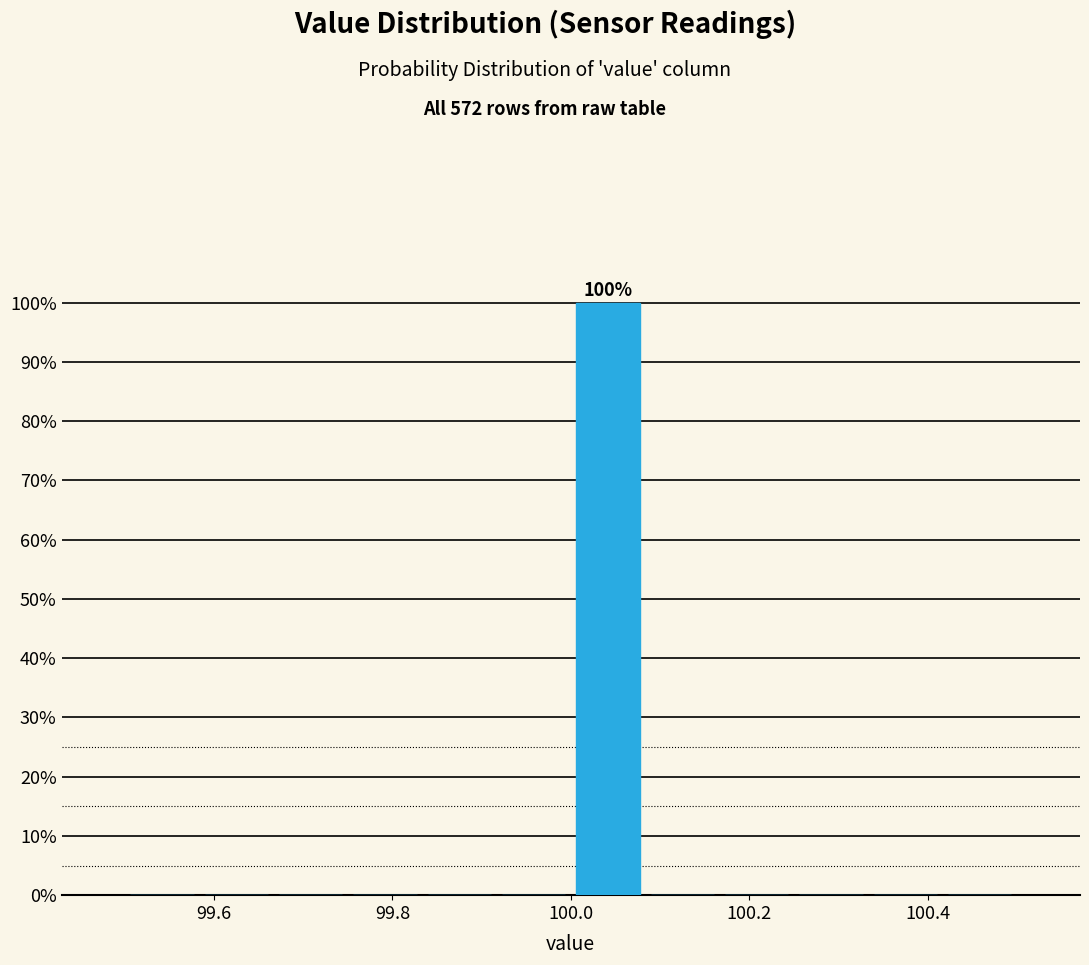

Over which range of the x-axis is the bar tallest?

100.00 to 100.08